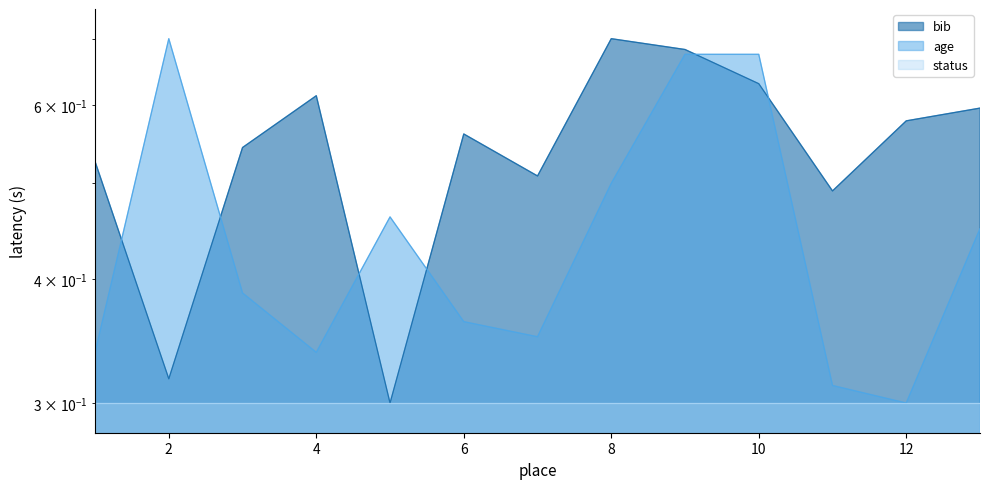

True or false: bib has a value of 0.3 at 6.

False